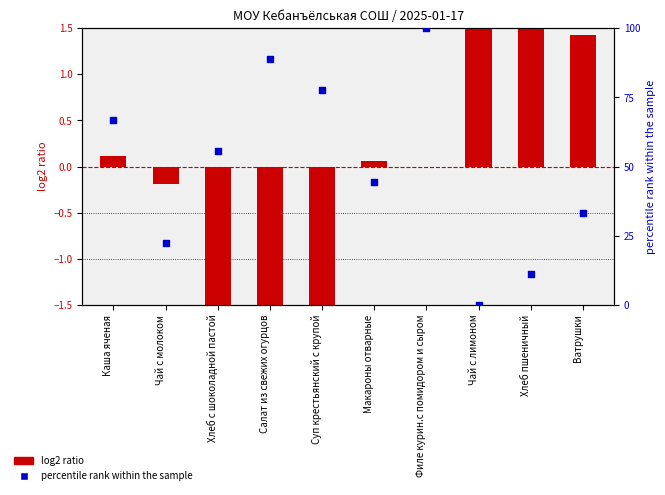

Which series has the largest Y range (max minus min)?

percentile rank within series